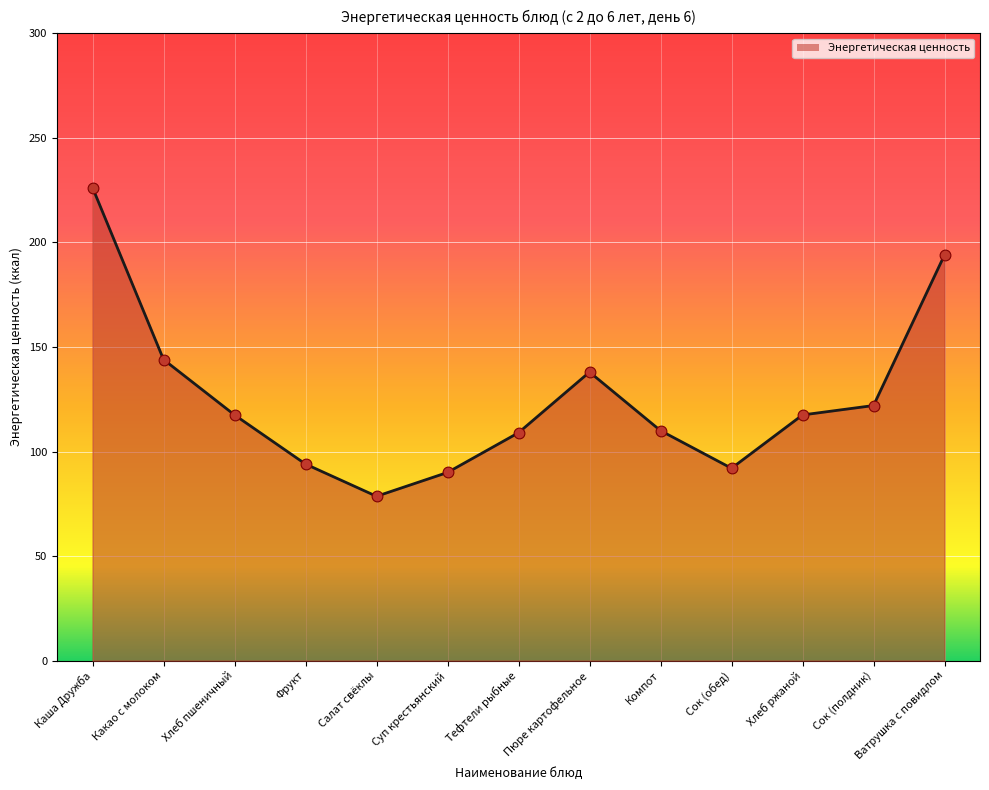

Which has a higher value, Суп крестьянский or Сок (обед)?

Сок (обед)